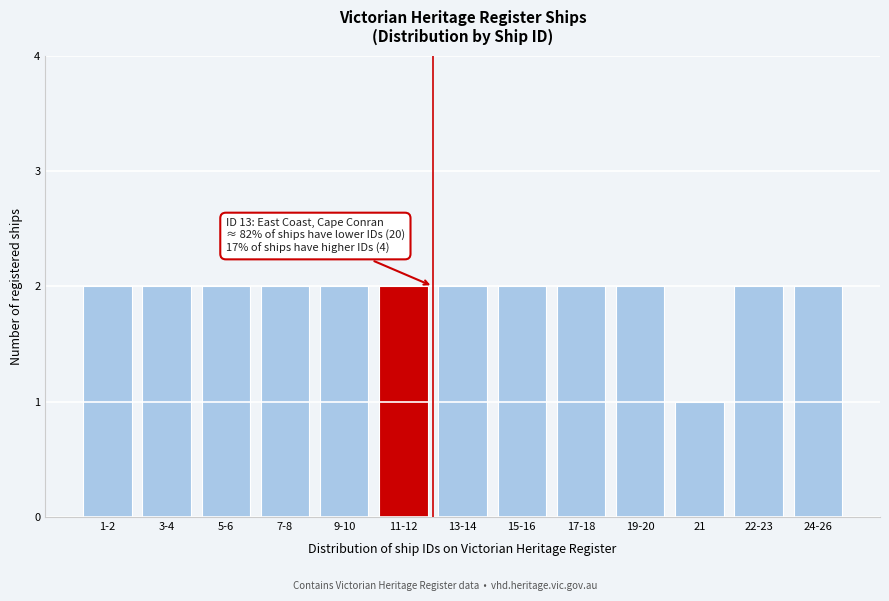

Reading left to right, list all the values displayed in this chart.

1-2=2	3-4=2	5-6=2	7-8=2	9-10=2	11-12=2	13-14=2	15-16=2	17-18=2	19-20=2	21=1	22-23=2	24-26=2